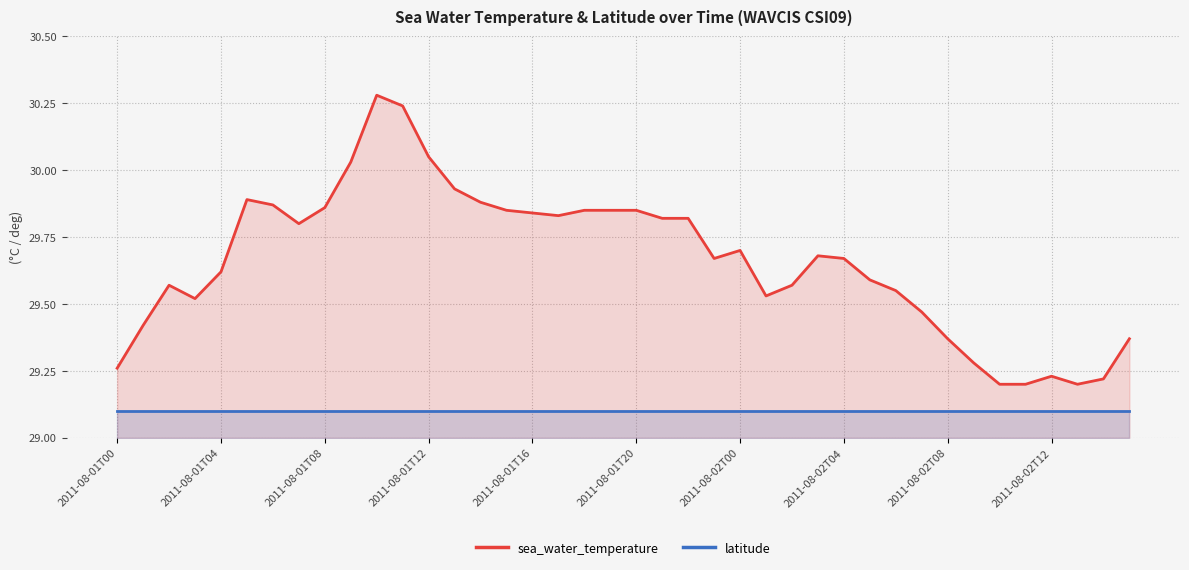

Reading left to right, transcribe all the data shown in this chart.

sea_water_temperature: 29.3	29.4	29.6	29.5	29.6	29.9	29.9	29.8	29.9	30.0	30.3	30.2	30.1	29.9	29.9	29.9	29.8	29.8	29.9	29.9	29.9	29.8	29.8	29.7	29.7	29.5	29.6	29.7	29.7	29.6	29.6	29.5	29.4	29.3	29.2	29.2	29.2	29.2	29.2	29.4
latitude: 29.1	29.1	29.1	29.1	29.1	29.1	29.1	29.1	29.1	29.1	29.1	29.1	29.1	29.1	29.1	29.1	29.1	29.1	29.1	29.1	29.1	29.1	29.1	29.1	29.1	29.1	29.1	29.1	29.1	29.1	29.1	29.1	29.1	29.1	29.1	29.1	29.1	29.1	29.1	29.1